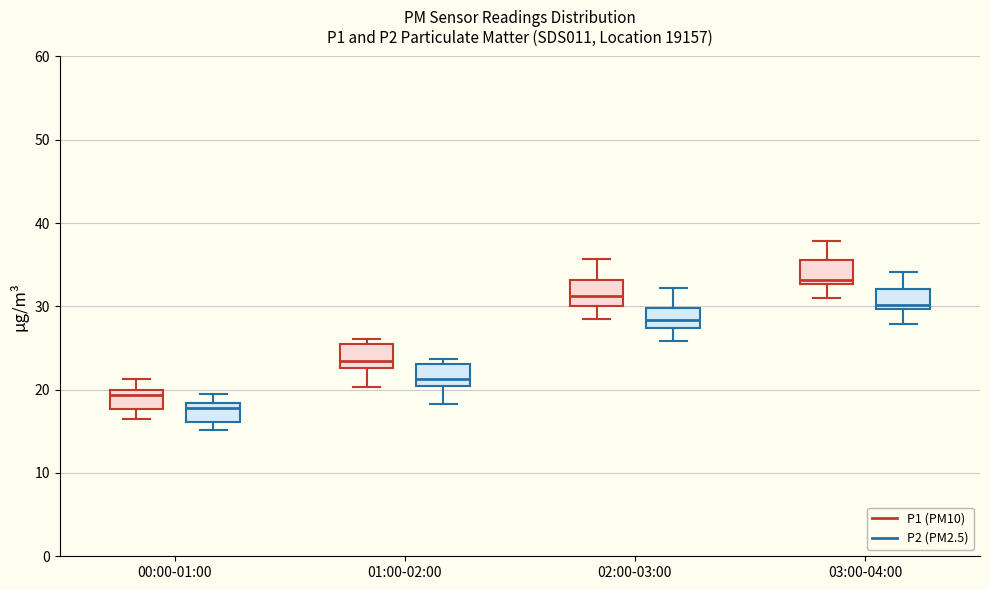

Reading left to right, transcribe this box plot: for each box, give where its median line is, the range the box spans, and where its two whiskers end, as read against the y-axis. The values are not printed on the chart, so give them approximately, as read against the axis.

00:00-01:00 (P1 (PM10)): median 19, box 18 to 20, whiskers 16 to 21
00:00-01:00 (P2 (PM2.5)): median 18 (just below the box's upper edge), box 16 to 18, whiskers 15 to 19
01:00-02:00 (P1 (PM10)): median 23 (just above the box's lower edge), box 23 to 25, whiskers 20 to 26
01:00-02:00 (P2 (PM2.5)): median 21 (just above the box's lower edge), box 21 to 23, whiskers 18 to 24
02:00-03:00 (P1 (PM10)): median 31, box 30 to 33, whiskers 28 to 36
02:00-03:00 (P2 (PM2.5)): median 28, box 27 to 30, whiskers 26 to 32
03:00-04:00 (P1 (PM10)): median 33 (just above the box's lower edge), box 33 to 36, whiskers 31 to 38
03:00-04:00 (P2 (PM2.5)): median 30 (just above the box's lower edge), box 30 to 32, whiskers 28 to 34